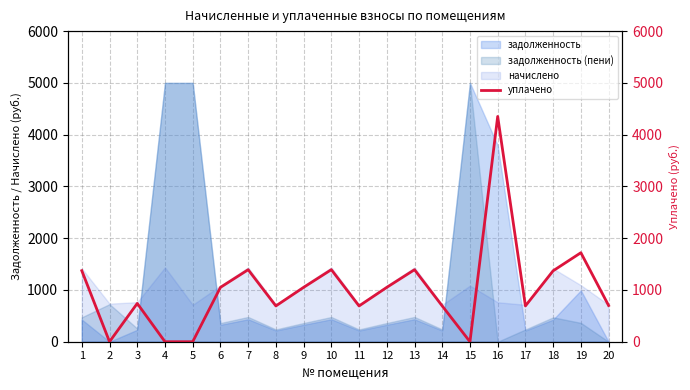

How many lines are shown in the chart?

1